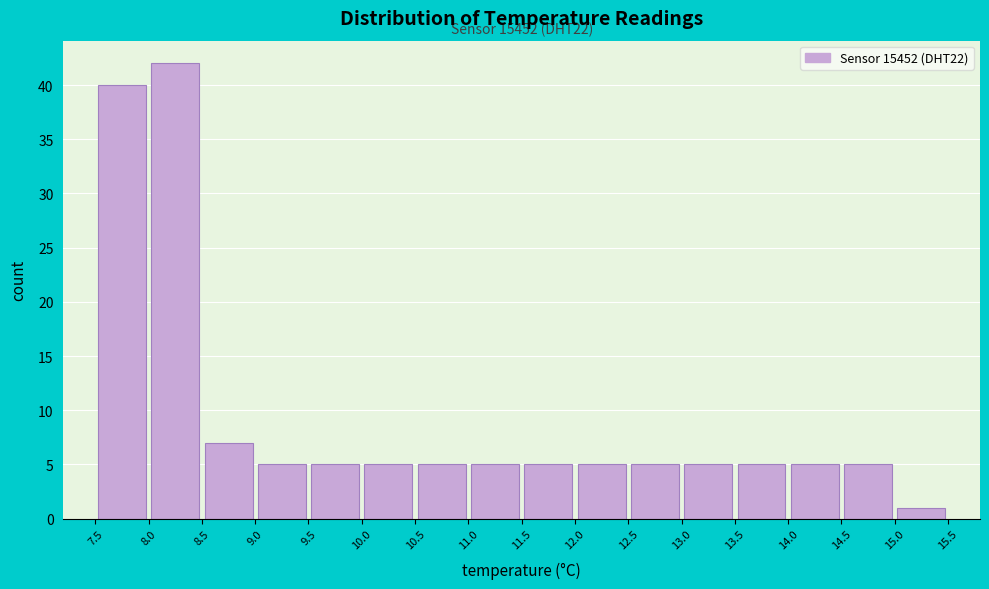

Over which range of the x-axis is the bar tallest?

8.0 to 8.5